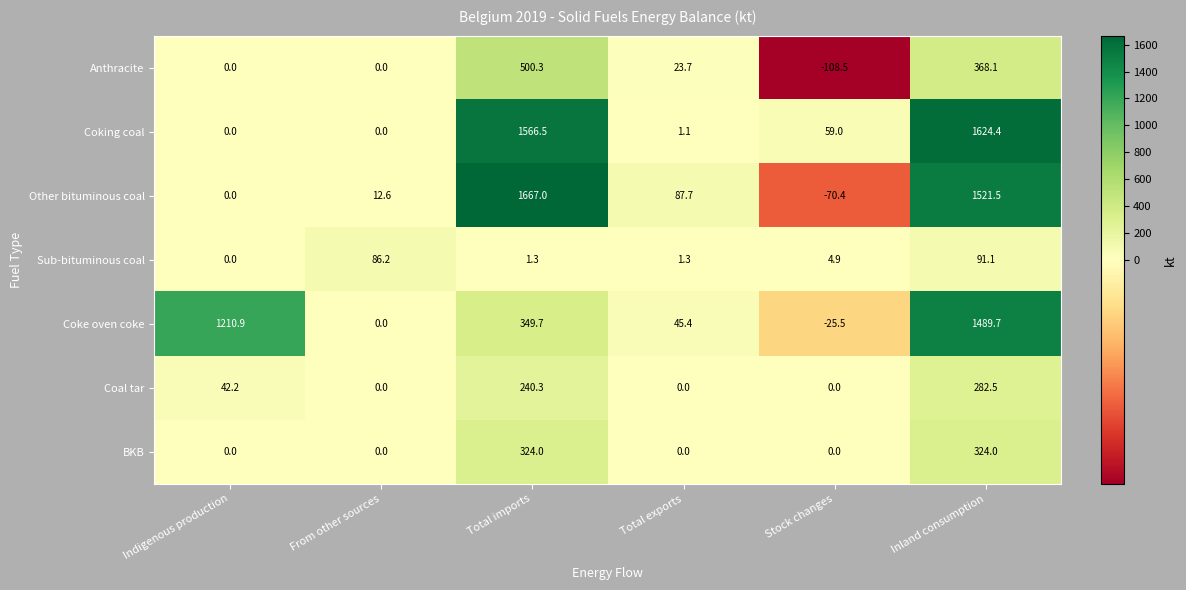

How many categories are shown in the chart?

6